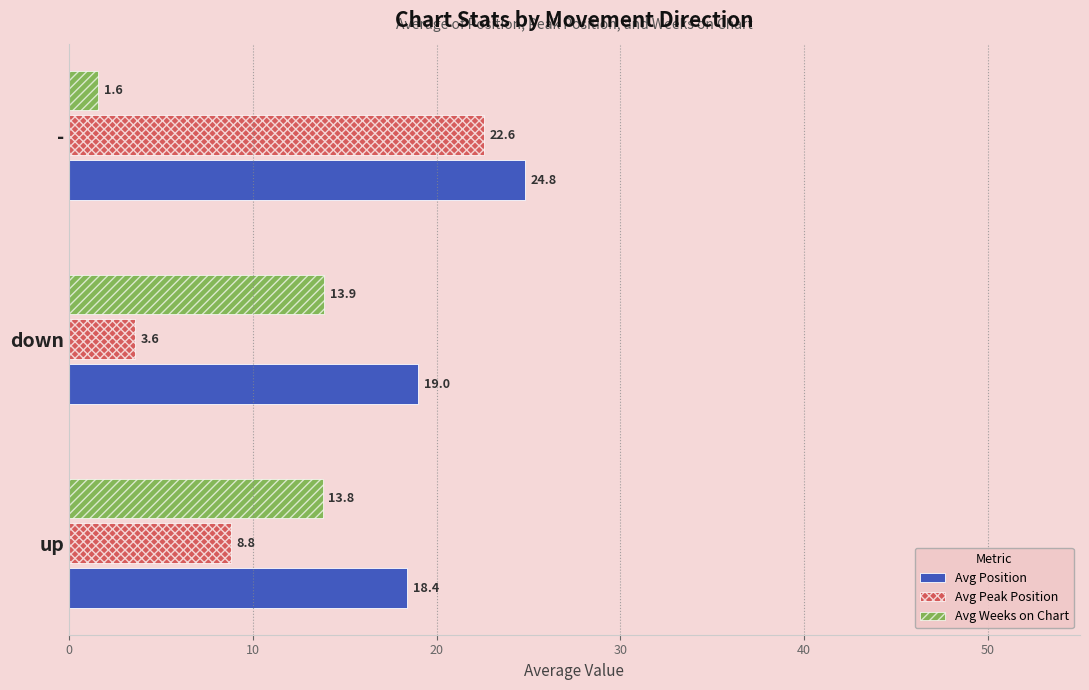

List the labels in order of Avg Weeks on Chart value, largest first.

down, up, -